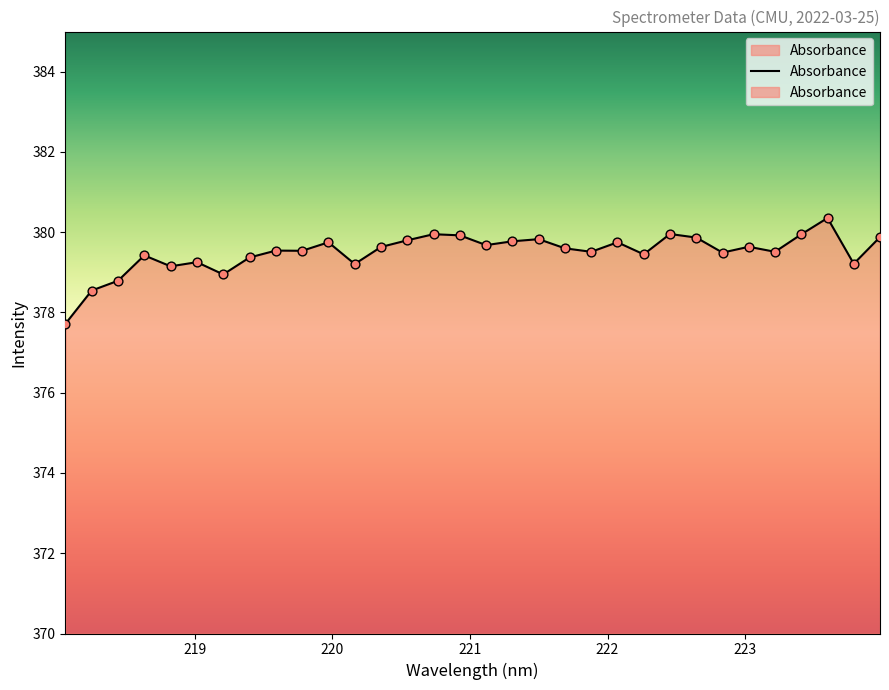

Between 220.7354 and 221.6902, which is larger?

220.7354